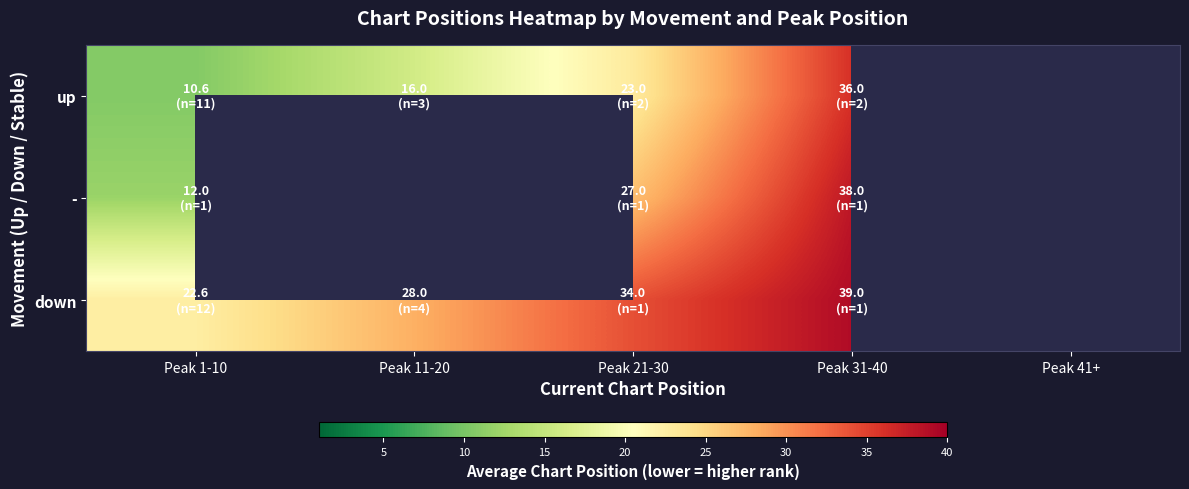

How many positive values does the - series have?

3